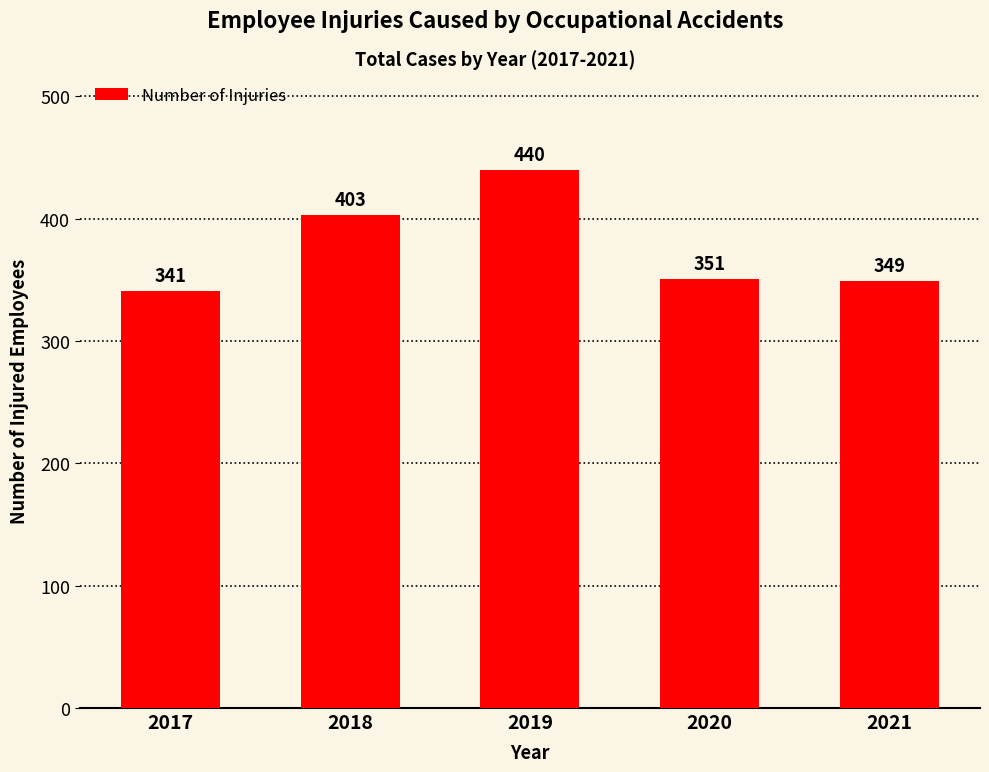

Where is the data nearest to the value 390?

2018